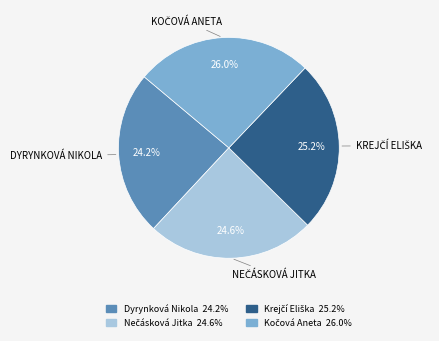

To the nearest percent, what percentage of the pie is Dyrynková Nikola?

24%